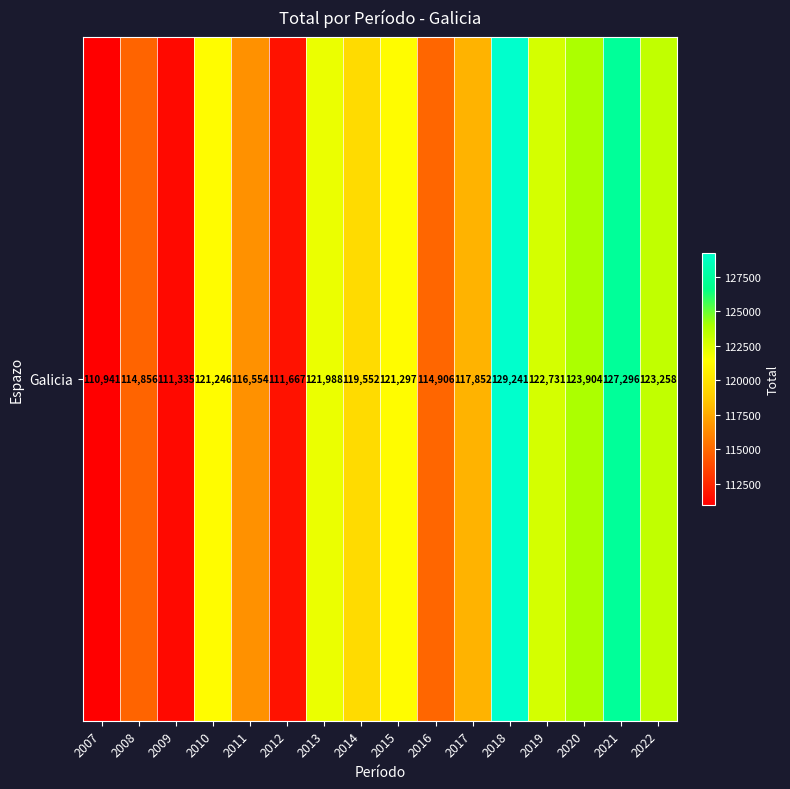

Reading left to right, what are all the values shown in this chart?

2007=110941	2008=114856	2009=111335	2010=121246	2011=116554	2012=111667	2013=121988	2014=119552	2015=121297	2016=114906	2017=117852	2018=129241	2019=122731	2020=123904	2021=127296	2022=123258